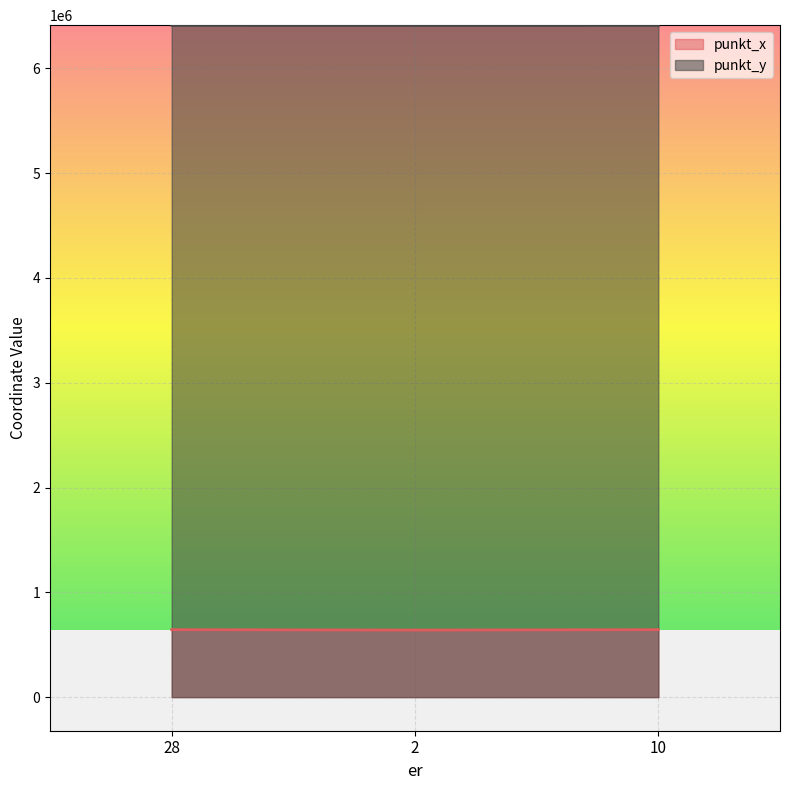

Is it true that punkt_x equals 639682.6 at 2?

True